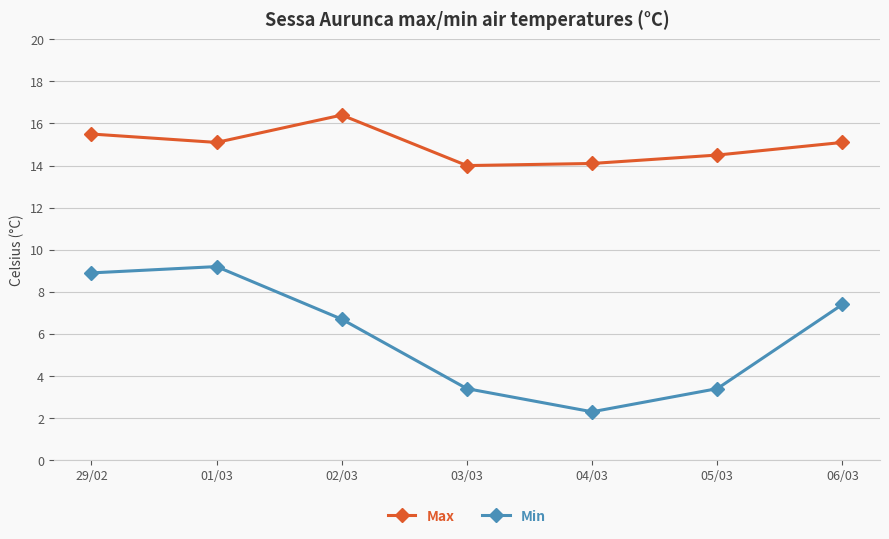

True or false: Max and Min cross at least once.

False